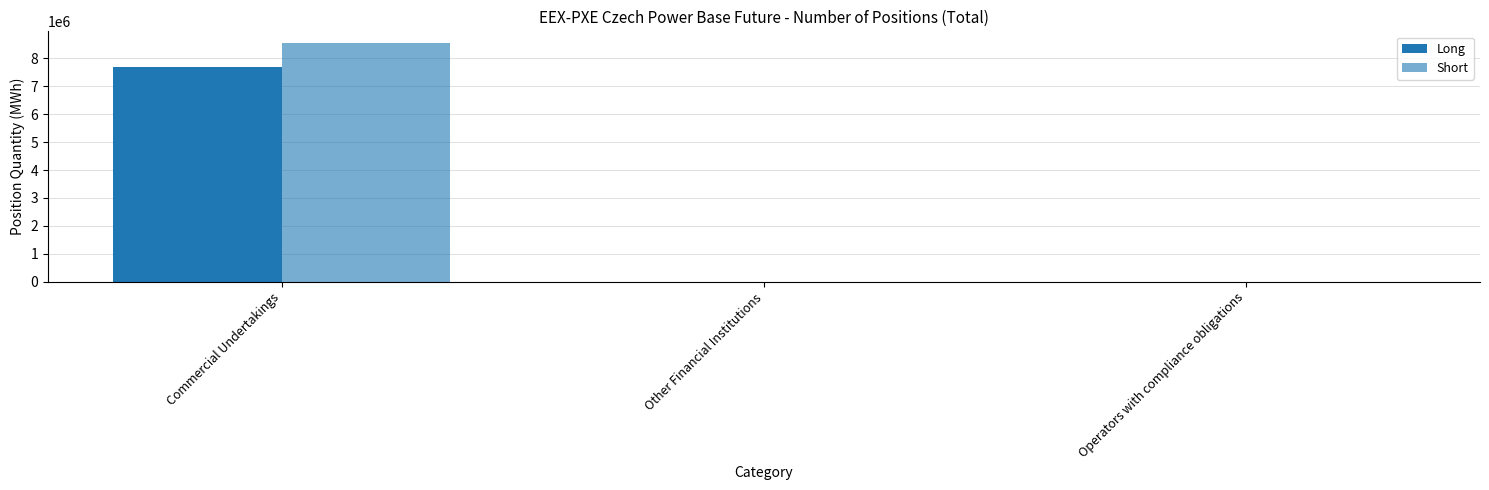

True or false: Short has a value of 5276735 at Operators with compliance obligations.

False